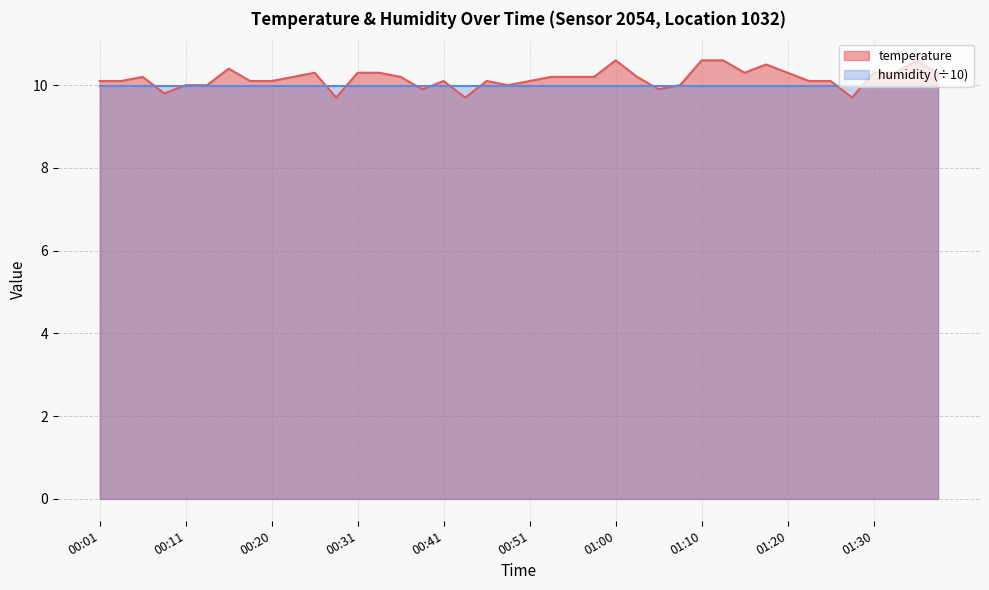

Reading left to right, list all the values displayed in this chart.

10.1	10.1	10.2	9.8	10.0	10.0	10.4	10.1	10.1	10.2	10.3	9.7	10.3	10.3	10.2	9.9	10.1	9.7	10.1	10.0	10.1	10.2	10.2	10.2	10.6	10.2	9.9	10.0	10.6	10.6	10.3	10.5	10.3	10.1	10.1	9.7	10.3	10.3	10.6	10.3